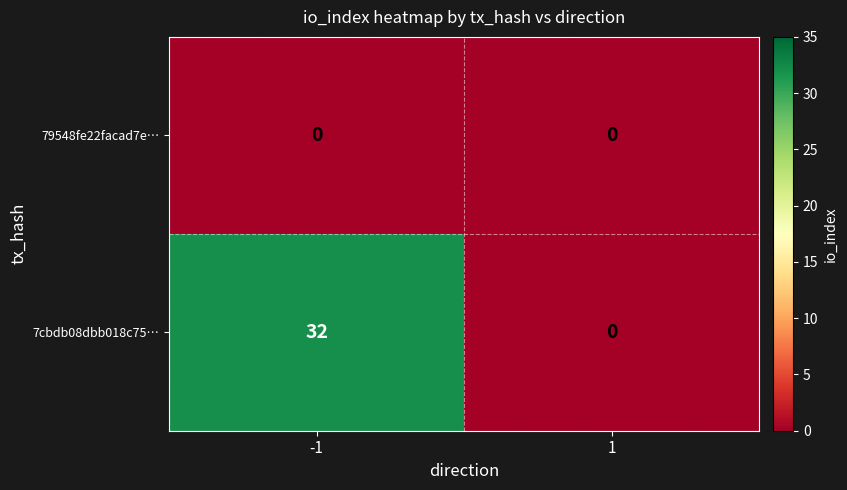

The value of 79548fe22facad7e… at -1 is 0. True or false?

True